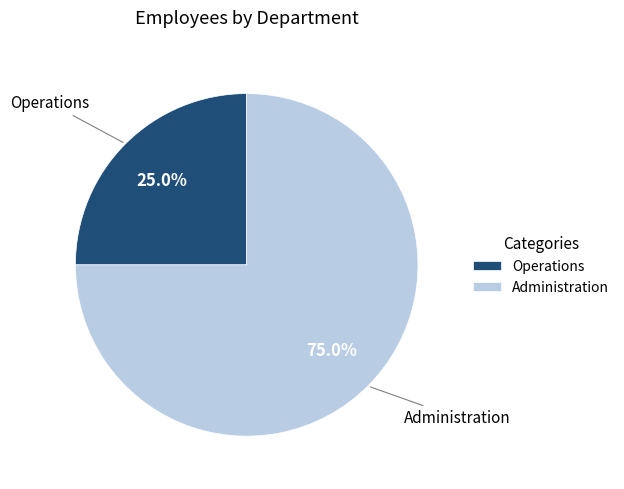

To the nearest percent, what portion does Administration represent?

75%